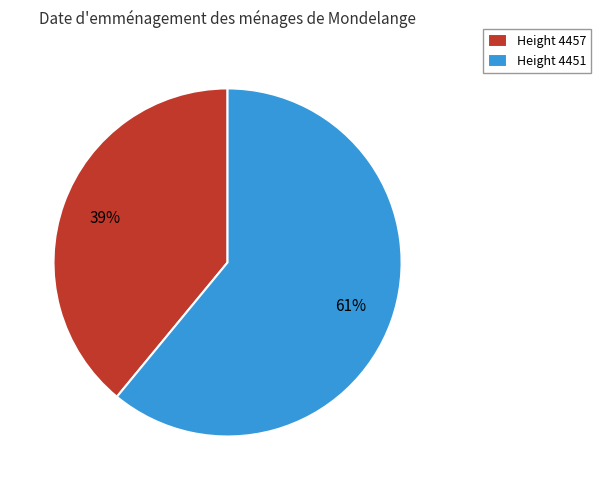

Is there any slice that represents more than half of the pie?

Yes